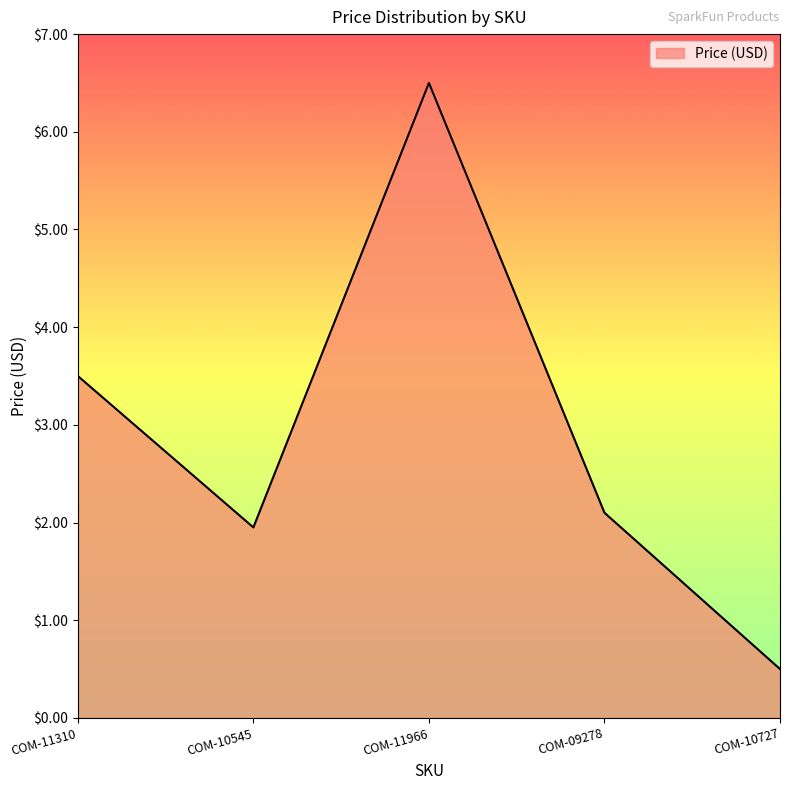

What is the ratio of the value at COM-09278 to the value at COM-11966?

0.3